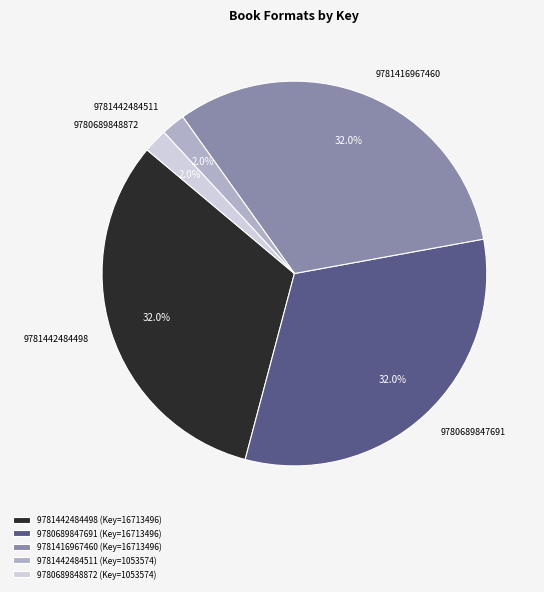

Combined, what portion of the pie is 9781416967460 and 9780689847691?

64.0%